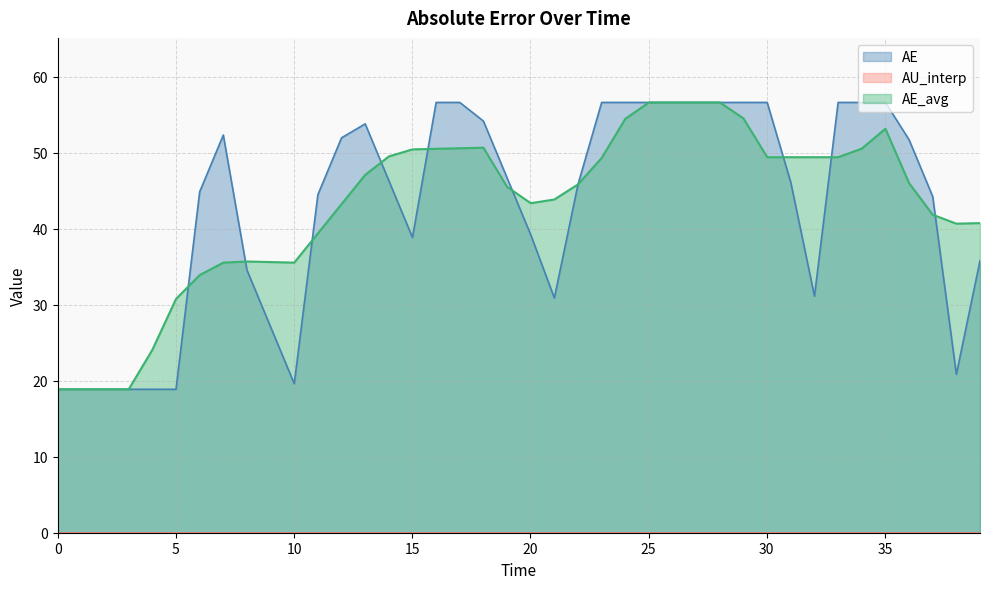

Reading right to left, list all the values displayed in this chart.

AE: 35.8	20.8	44.2	51.7	56.6	56.6	56.6	31.1	46.1	56.6	56.6	56.6	56.6	56.6	56.6	56.6	56.6	45.8	30.9	39.2	46.7	54.2	56.6	56.6	38.8	46.3	53.8	51.9	44.5	19.6	27.1	34.5	52.3	44.8	18.9	18.9	18.9	18.9	18.9	18.9
AE_avg: 40.7	40.7	41.8	46.0	53.1	50.5	49.4	49.4	49.4	49.4	54.5	56.6	56.6	56.6	56.6	54.4	49.3	45.8	43.8	43.3	45.5	50.6	50.6	50.5	50.4	49.5	47.1	43.2	39.4	35.5	35.6	35.7	35.5	33.9	30.8	24.1	18.9	18.9	18.9	18.9